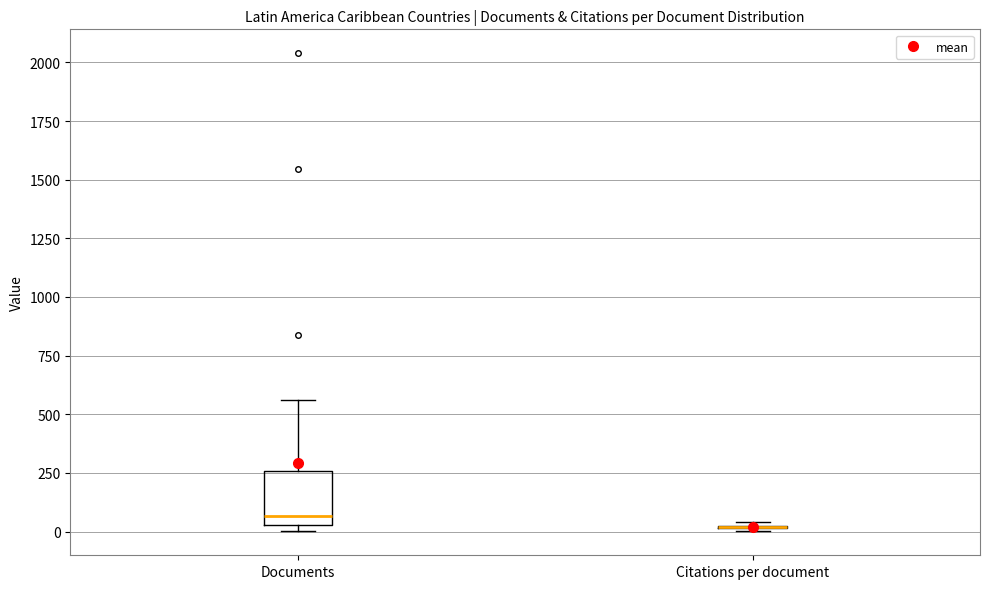

Reading left to right, read every box against the y-axis: the position of its median line, the range the box covers, and the ends of its whiskers. The values are not printed on the chart, so give them approximately, as read against the axis.

Documents: median 50 (just above the box's lower edge), box 50 to 250, whiskers 0 to 550
Citations per document: box collapsed to a line at 0, whiskers 0 to 50